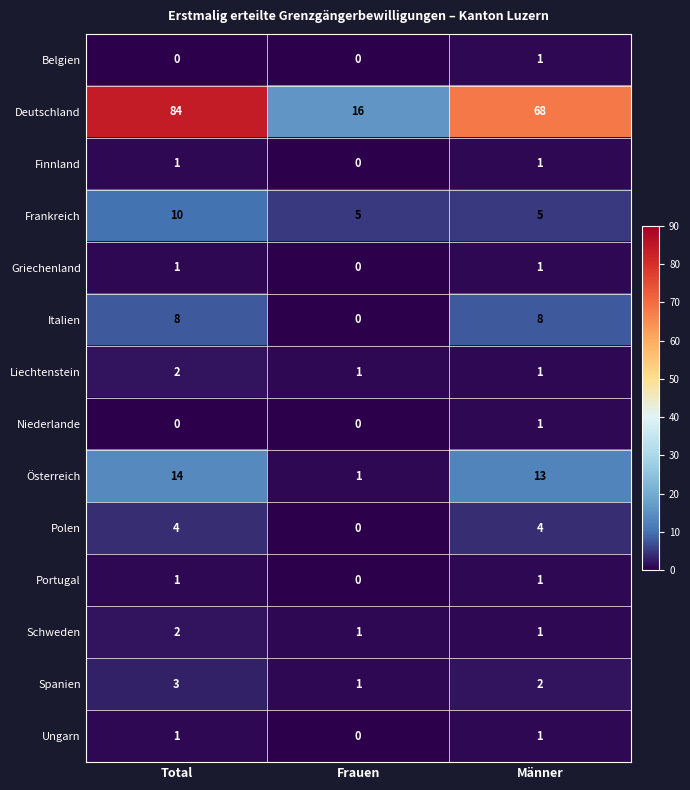

What is the spread (max minus min) of values at Total?

84